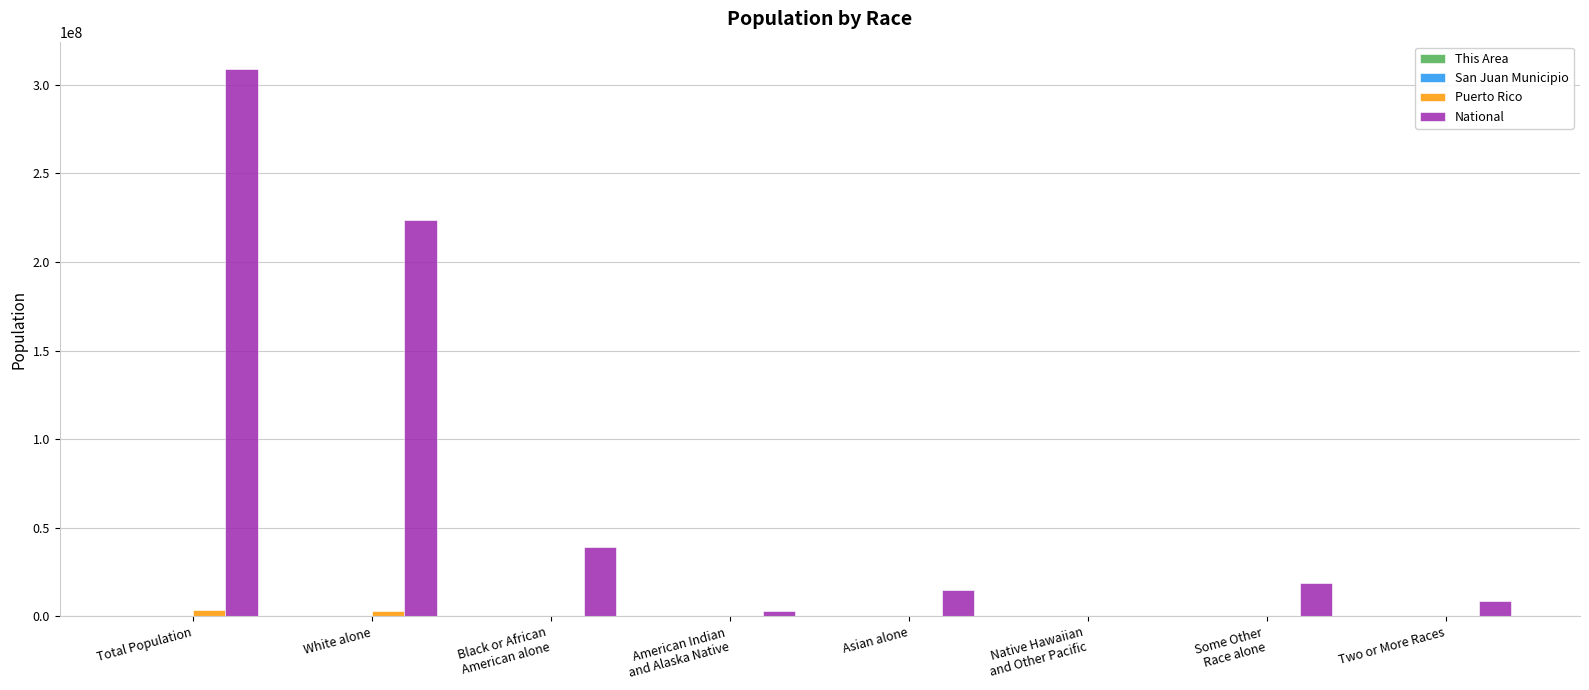

The Puerto Rico series shows 461498 at Black or African
American alone. True or false?

True